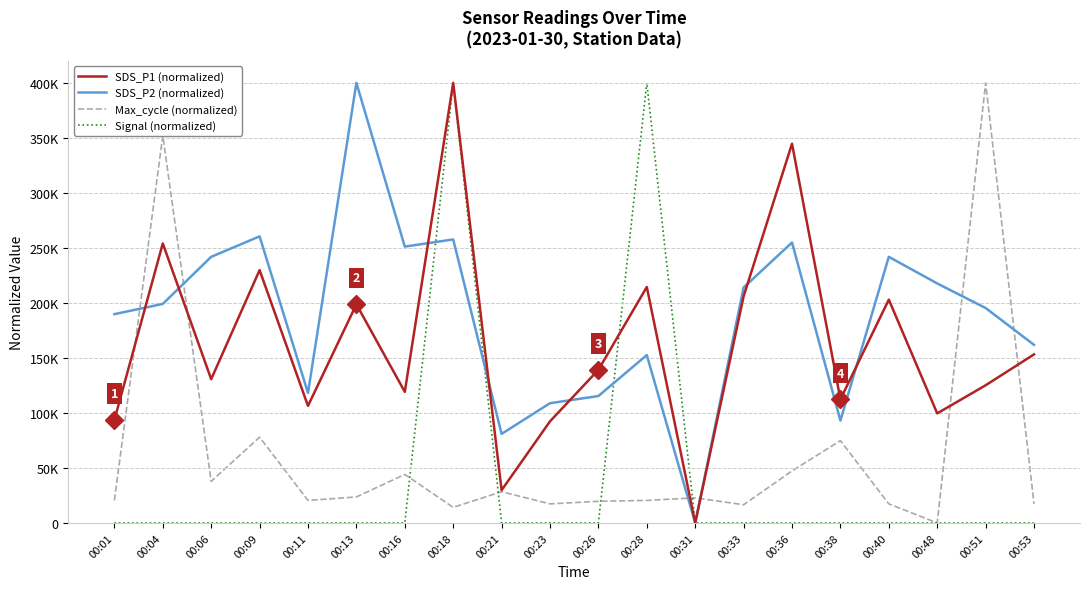

What is the sum of the SDS_P1 (normalized) values at 00:16 and 00:51?

244255.3